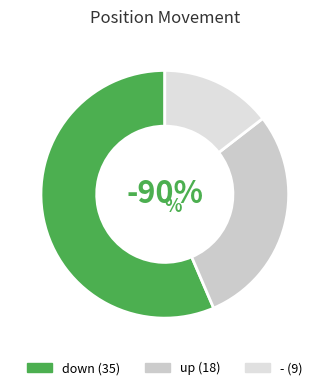

Rank the categories by value from lowest to highest.

-, up, down